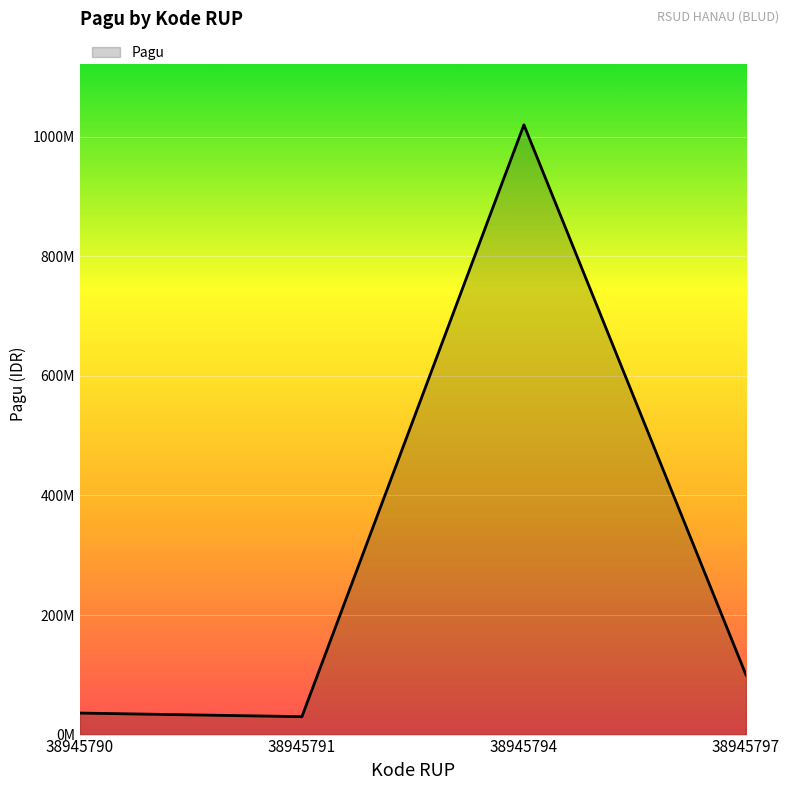

Does the chart display data point markers on the line(s)?

No